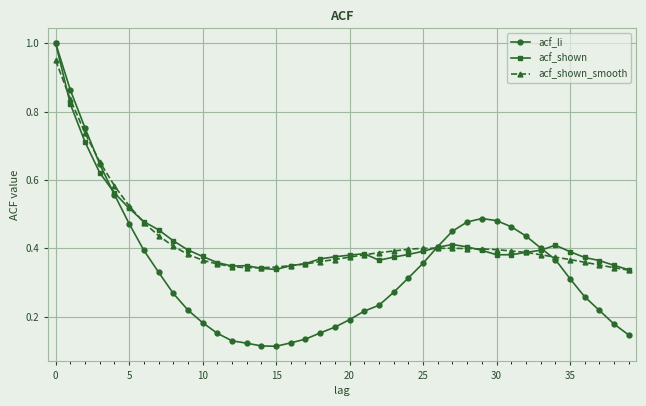

What is the sum of all acf_shown values?

17.2